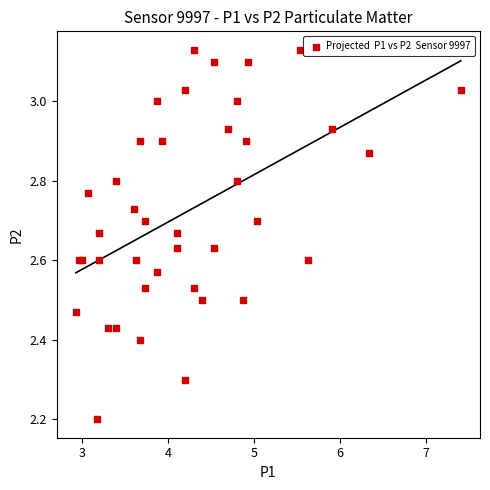

What Y value in the scatter plot is closest to 2?

2.2